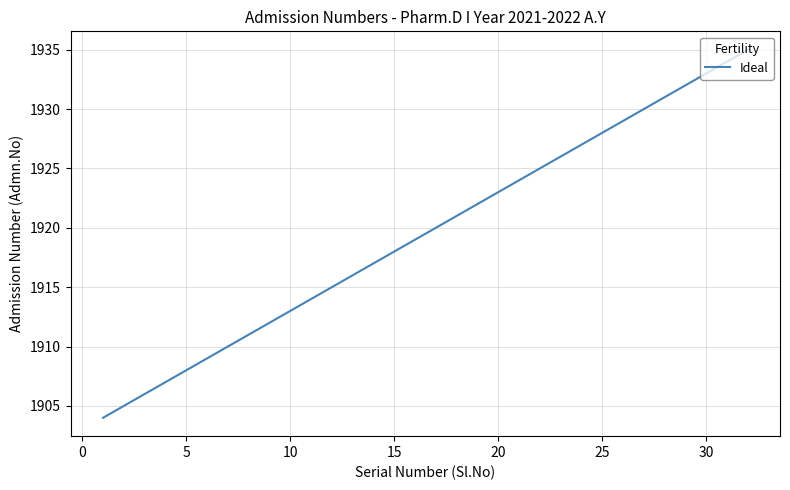

What is the greatest value displayed?

1935